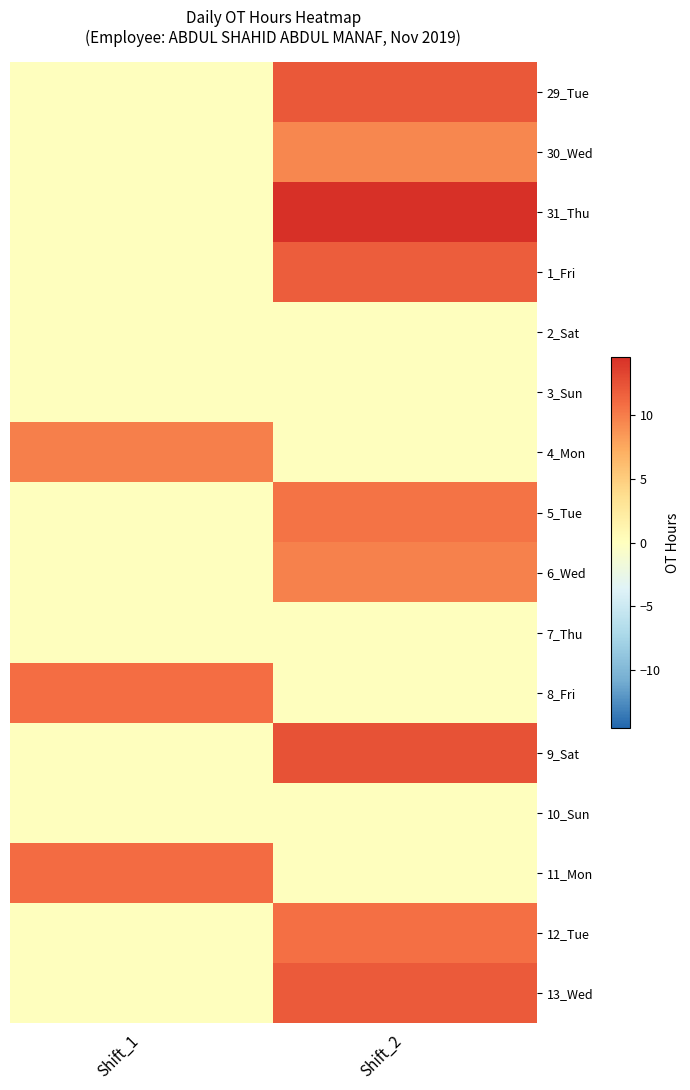

Reading right to left, list all the values displayed in this chart.

29_Tue: Shift_2=12.1	Shift_1=0.0
30_Wed: Shift_2=9.4	Shift_1=0.0
31_Thu: Shift_2=14.6	Shift_1=0.0
1_Fri: Shift_2=11.8	Shift_1=0.0
2_Sat: Shift_2=0.0	Shift_1=0.0
3_Sun: Shift_2=0.0	Shift_1=0.0
4_Mon: Shift_2=0.0	Shift_1=9.9
5_Tue: Shift_2=10.6	Shift_1=0.0
6_Wed: Shift_2=9.7	Shift_1=0.0
7_Thu: Shift_2=0.0	Shift_1=0.0
8_Fri: Shift_2=0.0	Shift_1=10.9
9_Sat: Shift_2=12.5	Shift_1=0.0
10_Sun: Shift_2=0.0	Shift_1=0.0
11_Mon: Shift_2=0.0	Shift_1=11.0
12_Tue: Shift_2=10.8	Shift_1=0.0
13_Wed: Shift_2=12.1	Shift_1=0.0